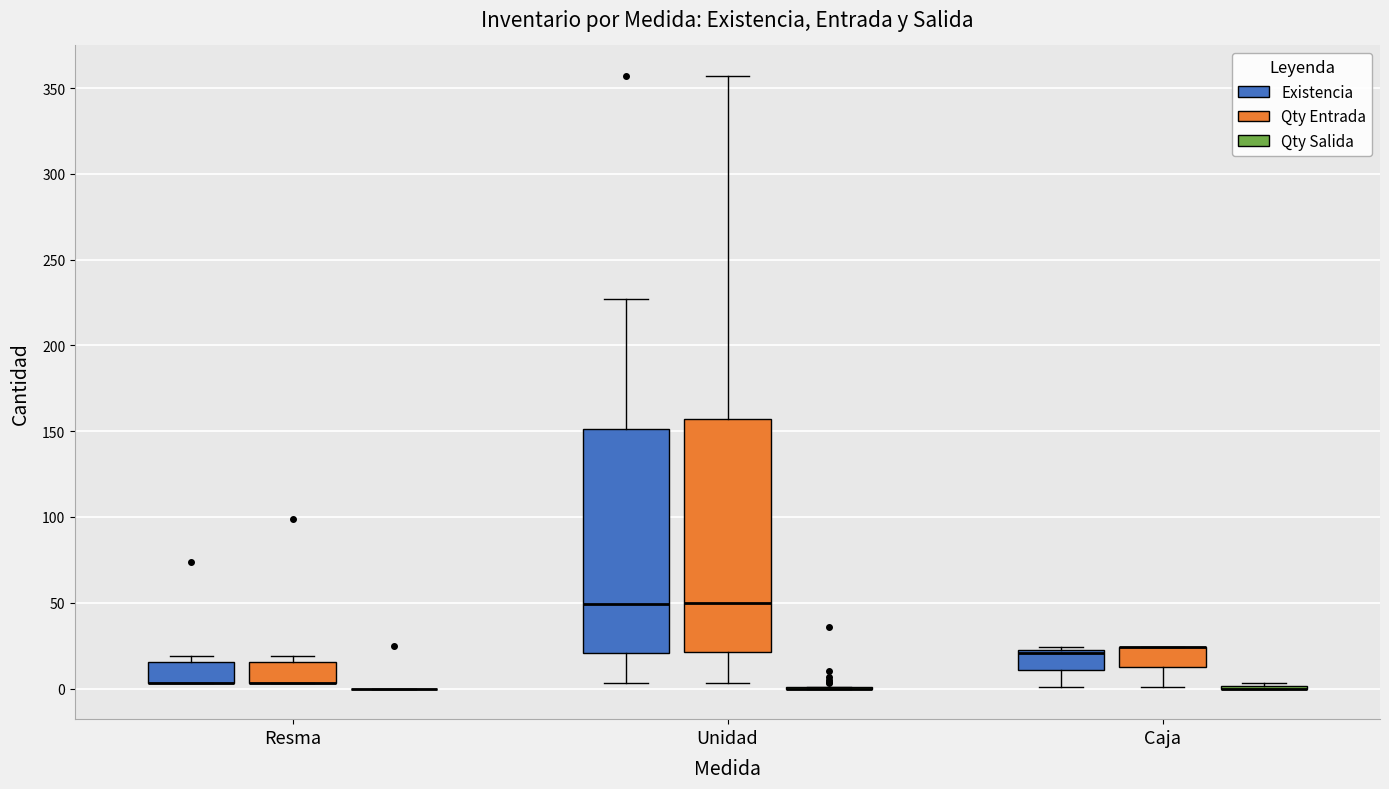

Where is the upper edge of the box for Caja (Qty Entrada) on the y-axis? The values are not printed on the chart, so give them approximately, as read against the axis.

25